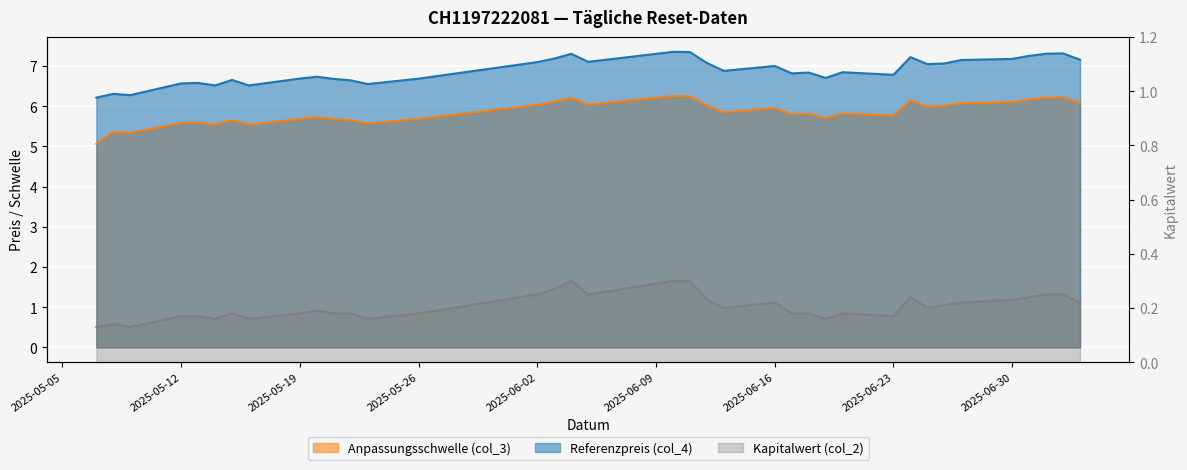

What is the value of the Referenzpreis (col_4) point at the 1st from the left?

6.2